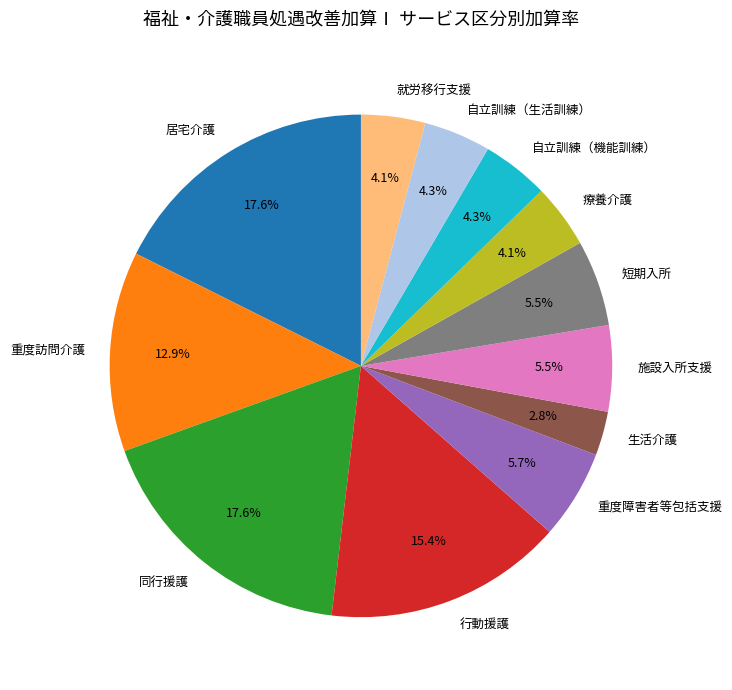

What is the total percentage of 行動援護 and 生活介護?

18.2%